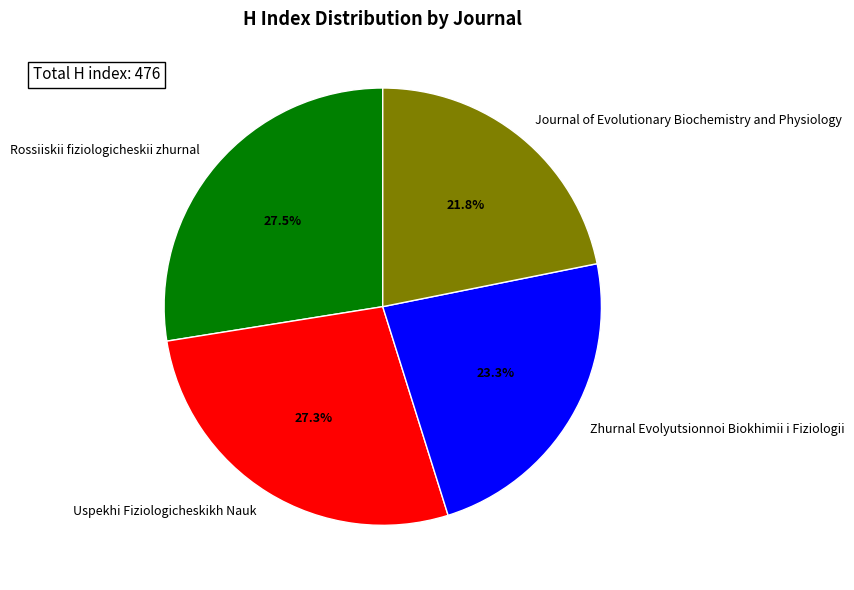

Which slice is the smallest?

Journal of Evolutionary Biochemistry and Physiology